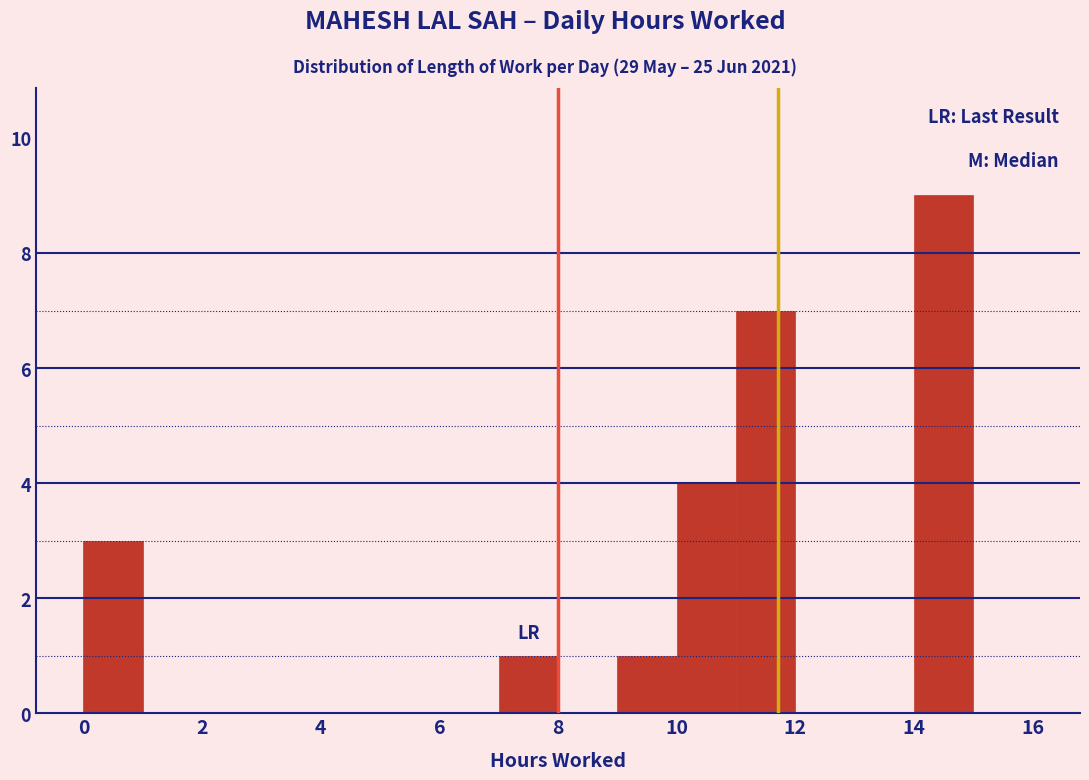

What is the height of the bar covering 11 to 12 on the x-axis? The values are not printed on the chart, so give them approximately, as read against the axis.

7